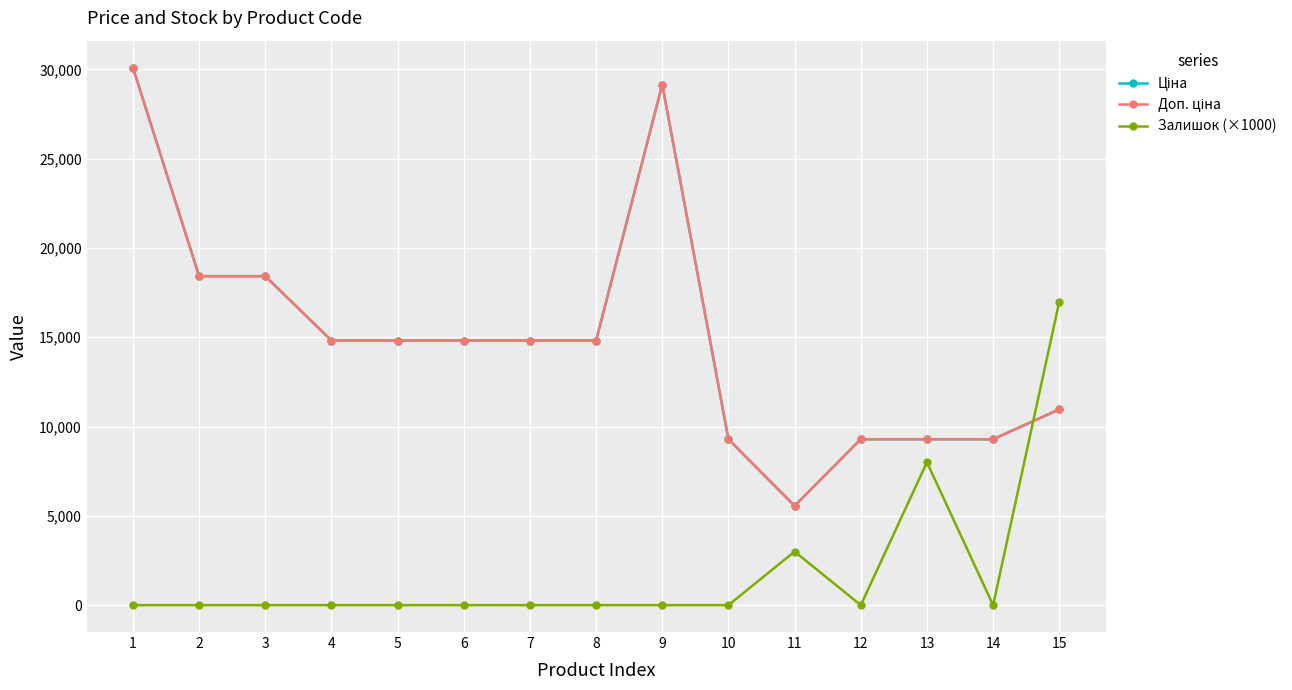

Is this an area chart (filled region under the line)?

No